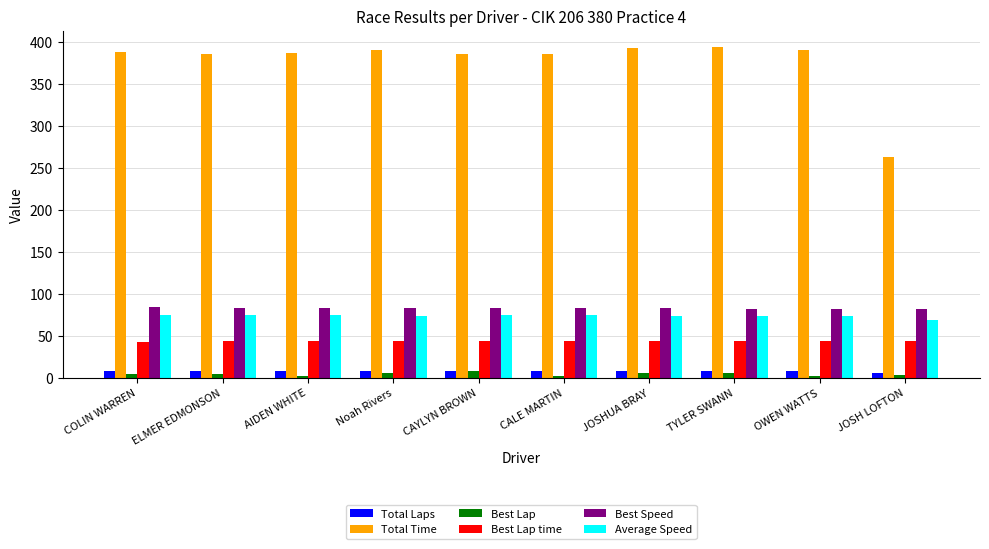

Count the number of categories in the chart.

10